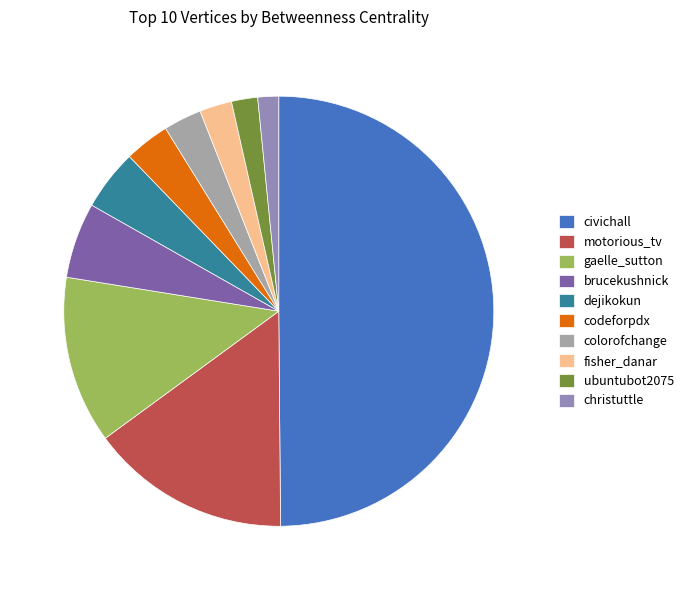

Rank the categories by value from lowest to highest.

christuttle, ubuntubot2075, fisher_danar, colorofchange, codeforpdx, dejikokun, brucekushnick, gaelle_sutton, motorious_tv, civichall